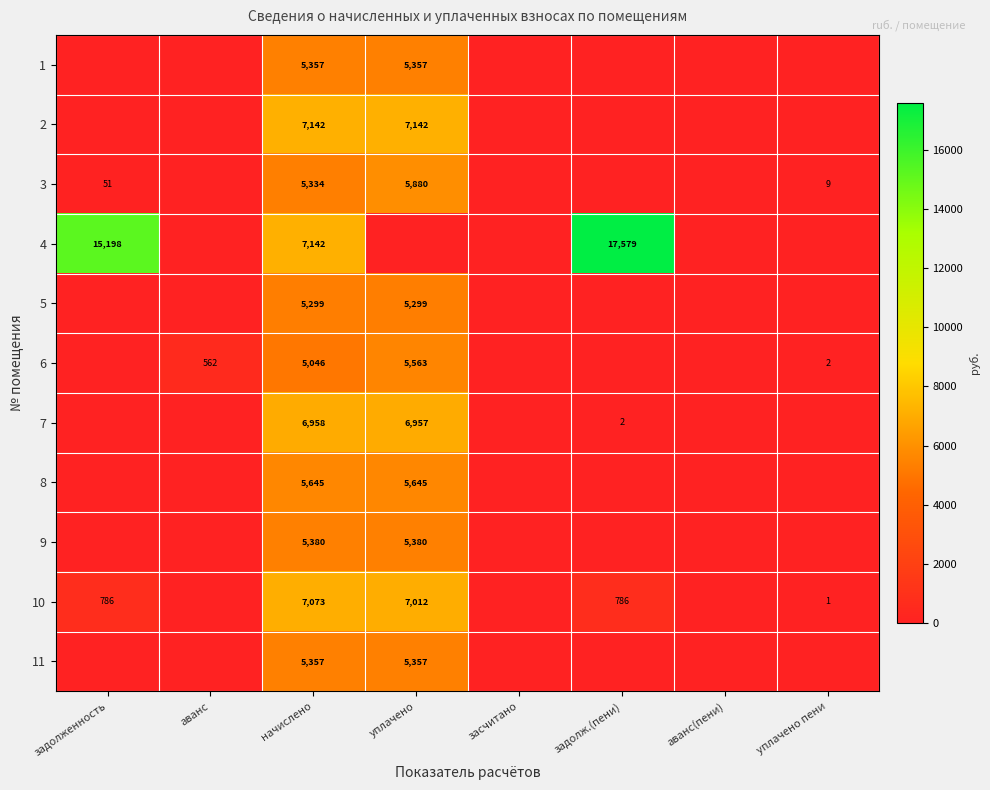

What is the sum of the 10 values at уплачено пени and уплачено?

7013